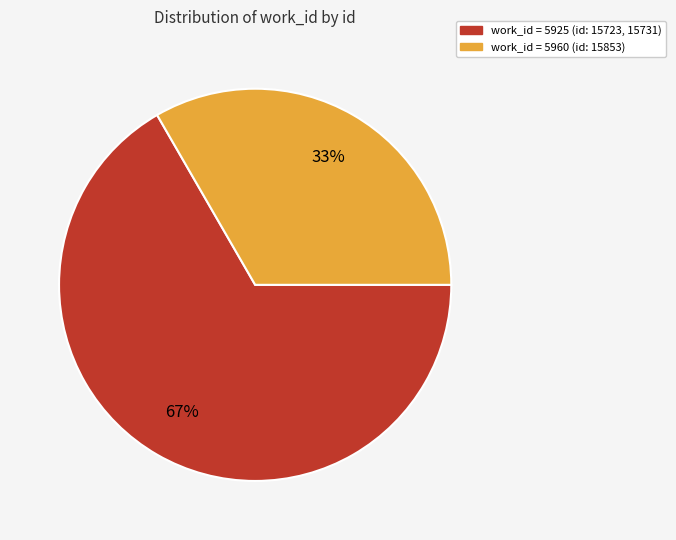

Is there a majority slice in this chart?

Yes